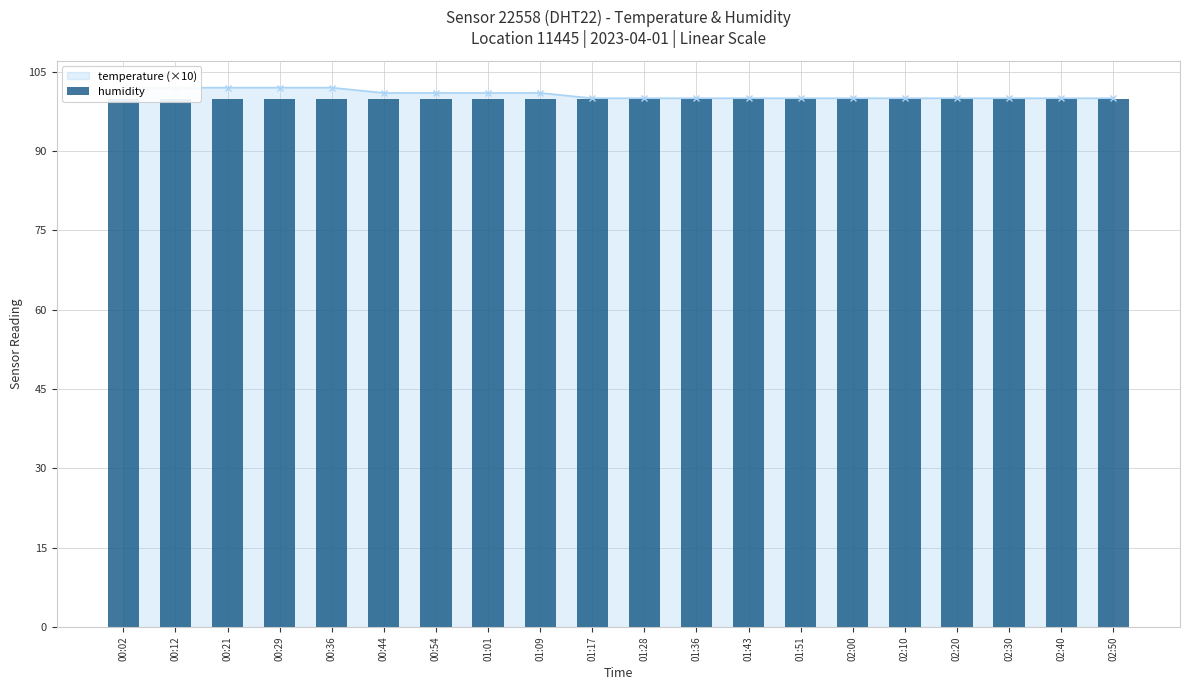

What is the maximum value shown in the chart?

102